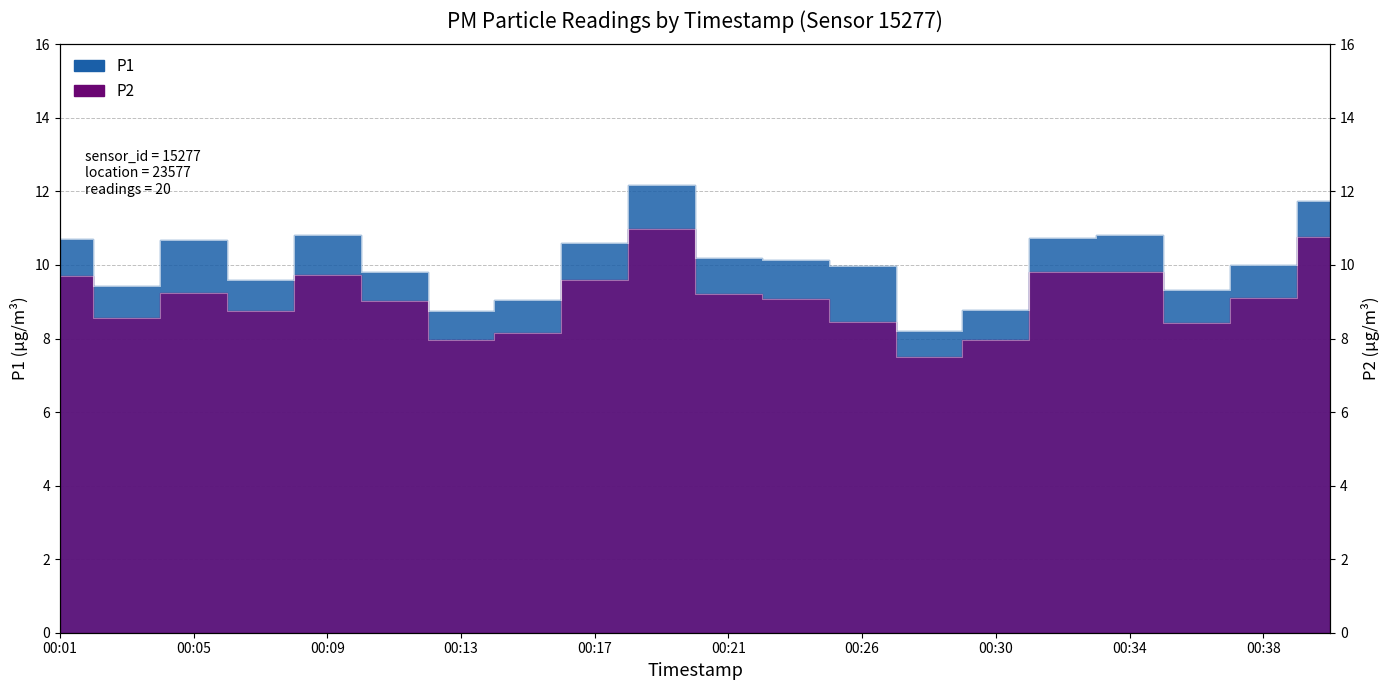

The value of P2 at 00:07 is 11.7. True or false?

False